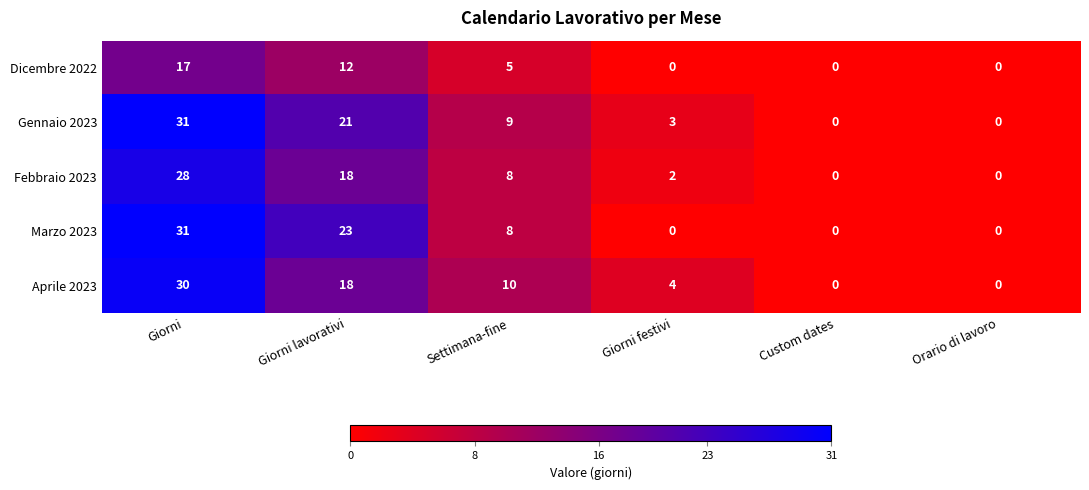

Reading left to right, extract all data points from this chart.

Dicembre 2022: 17	12	5	0	0	0
Gennaio 2023: 31	21	9	3	0	0
Febbraio 2023: 28	18	8	2	0	0
Marzo 2023: 31	23	8	0	0	0
Aprile 2023: 30	18	10	4	0	0